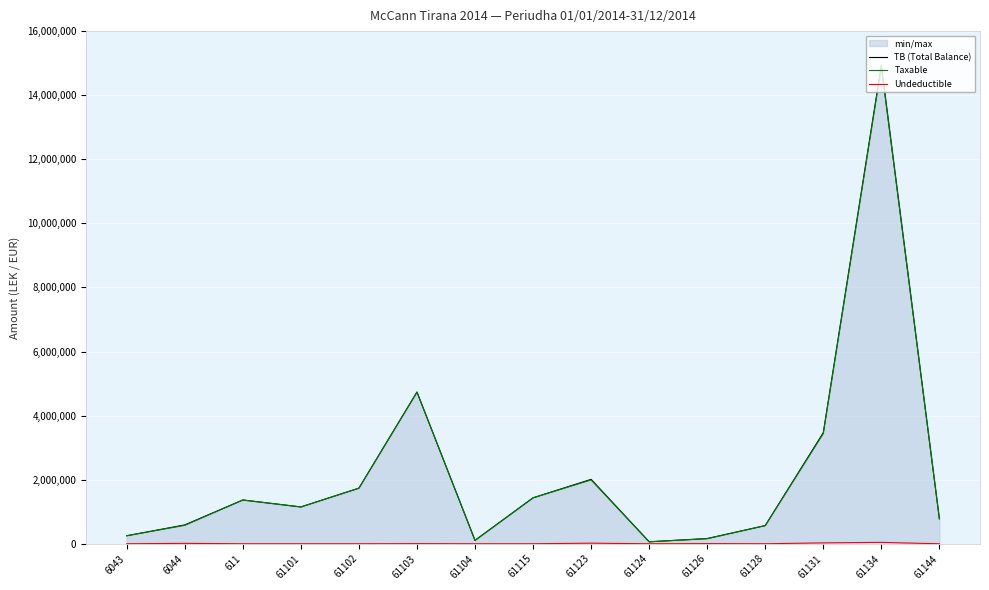

How many lines are shown in the chart?

3